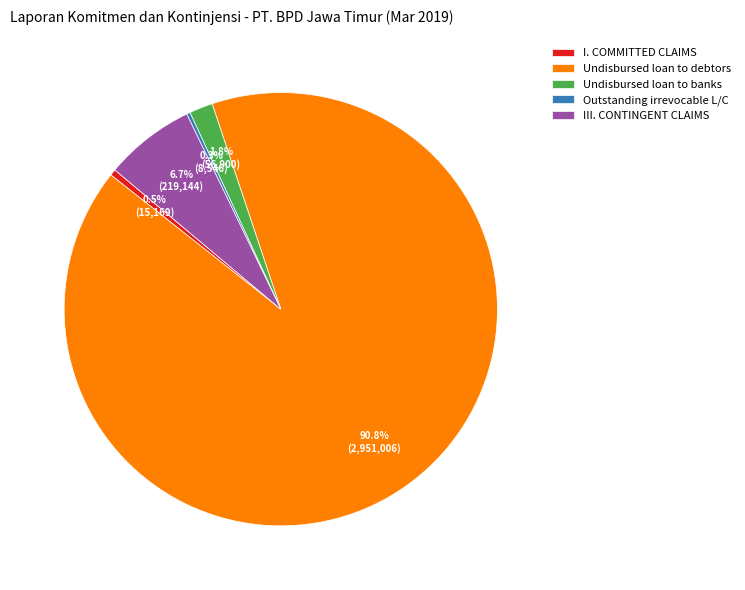

What percentage do Undisbursed loan to banks and Undisbursed loan to debtors together represent?

92.5%